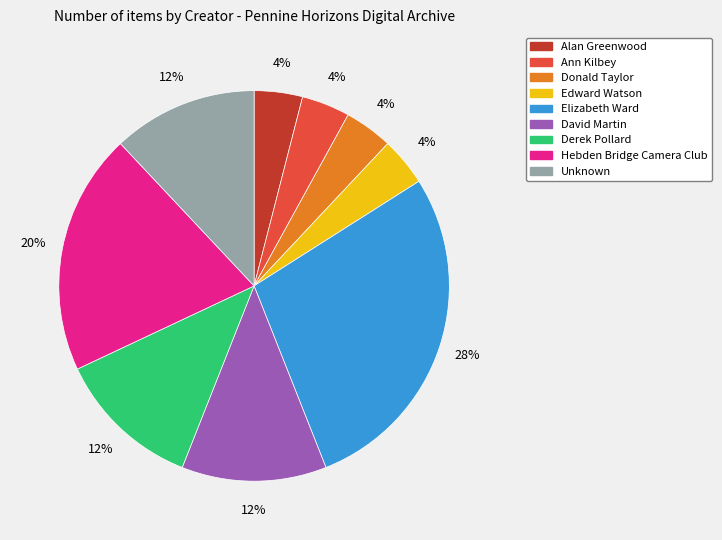

Combined, do David Martin and Elizabeth Ward account for over 50%?

No